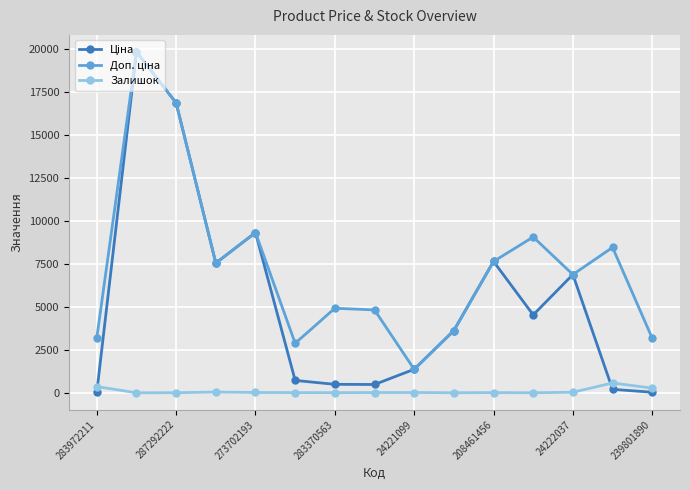

What is the maximum value for Залишок?

571.0